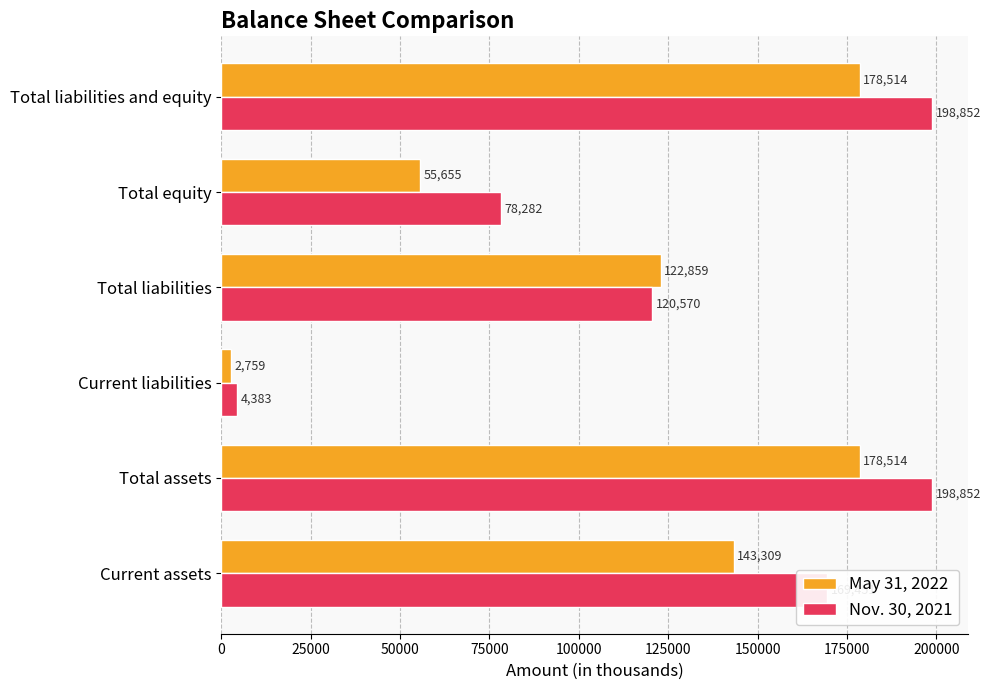

What is the sum of all May 31, 2022 values?

681610